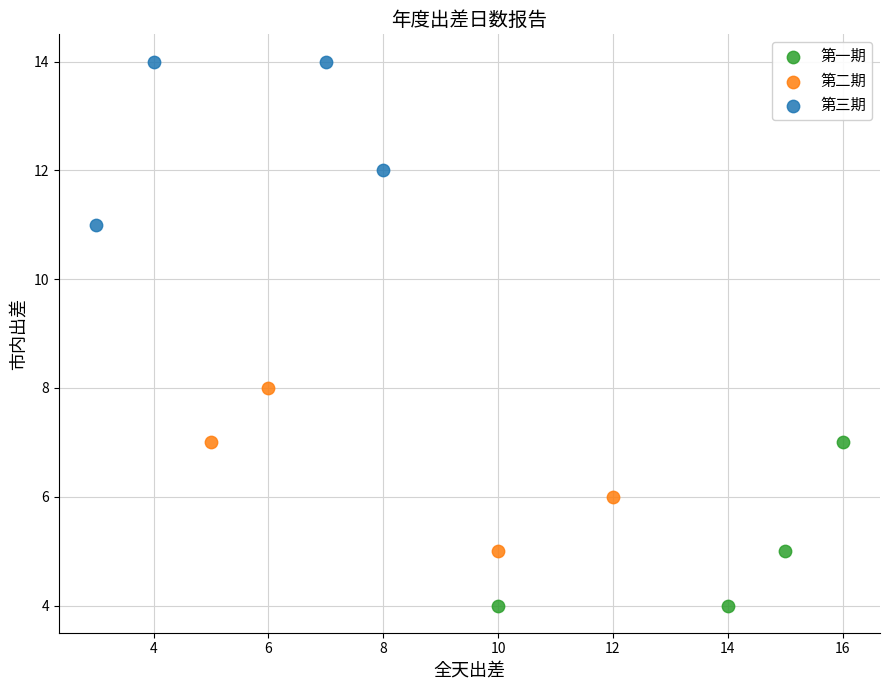

What are all the series names shown in the legend?

第一期, 第二期, 第三期